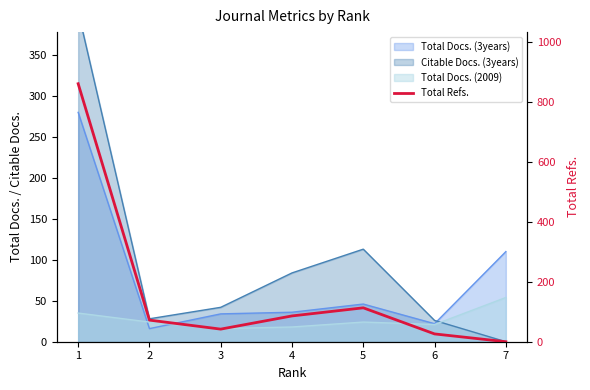

Rank the categories by value from lowest to highest.

7, 6, 3, 2, 4, 5, 1